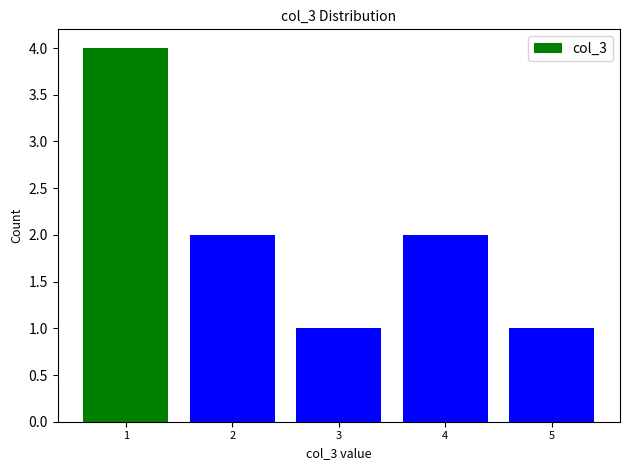

What is the difference between the maximum and minimum values?

3